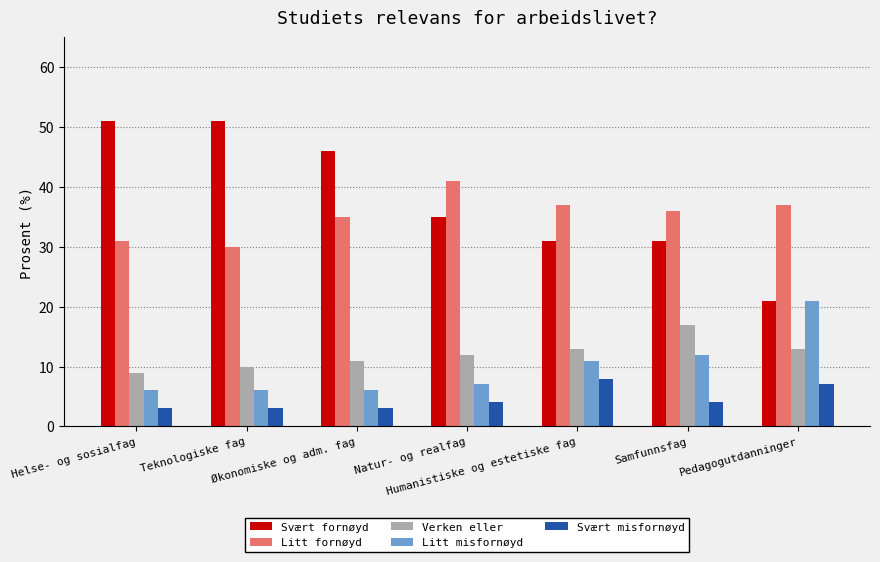

Count the number of data series in this chart.

5